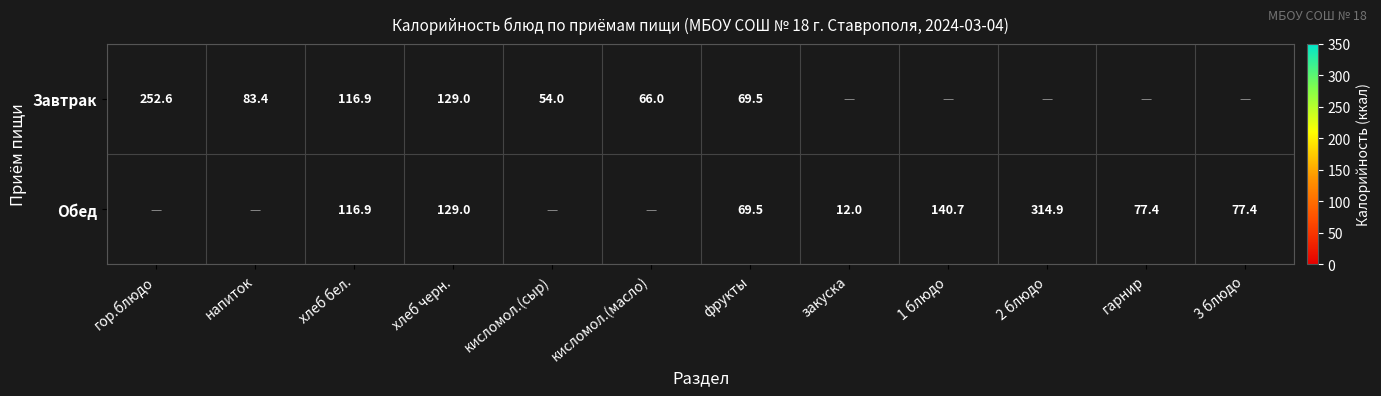

At how many categories does at least one series exceed 146?

2